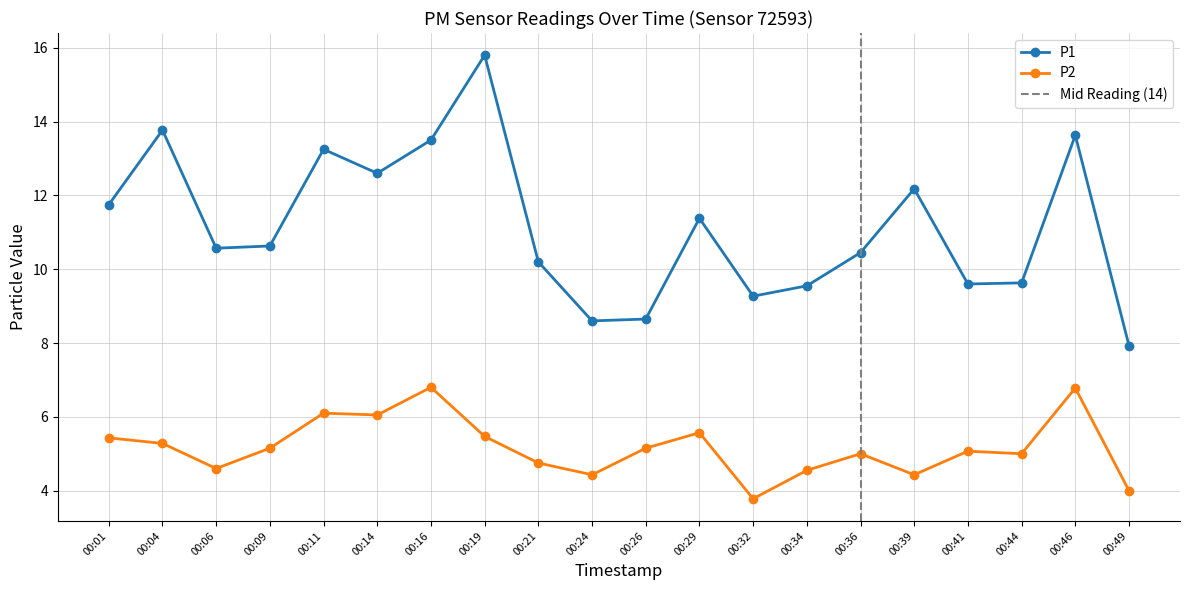

Which series has the largest range (max minus min)?

P1